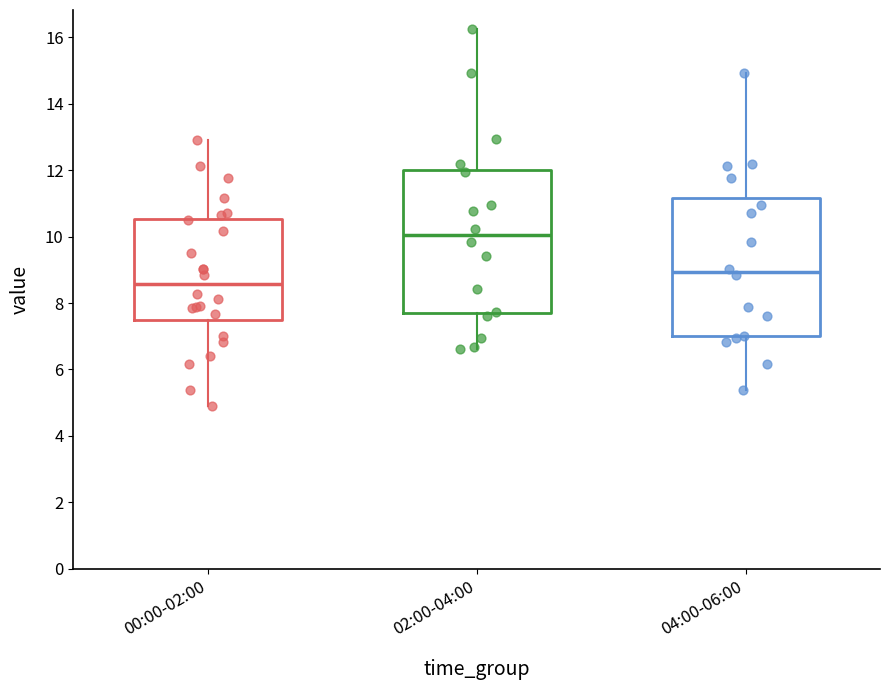

Where is the lower edge of the box for 02:00-04:00 on the y-axis? The values are not printed on the chart, so give them approximately, as read against the axis.

7.6